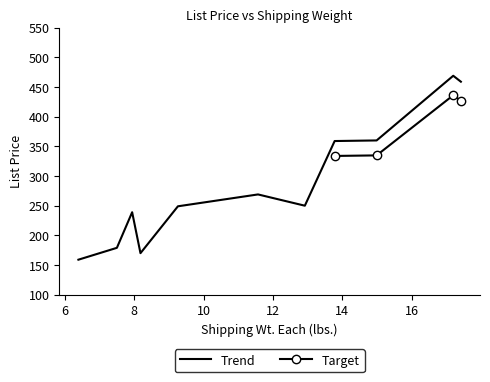

What is the approximate value of Trend at 7.5?

179